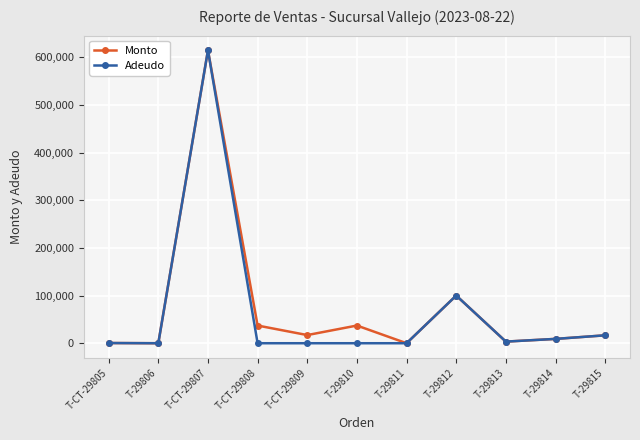

True or false: Adeudo has a value of -413569.5 at T-CT-29809.

False